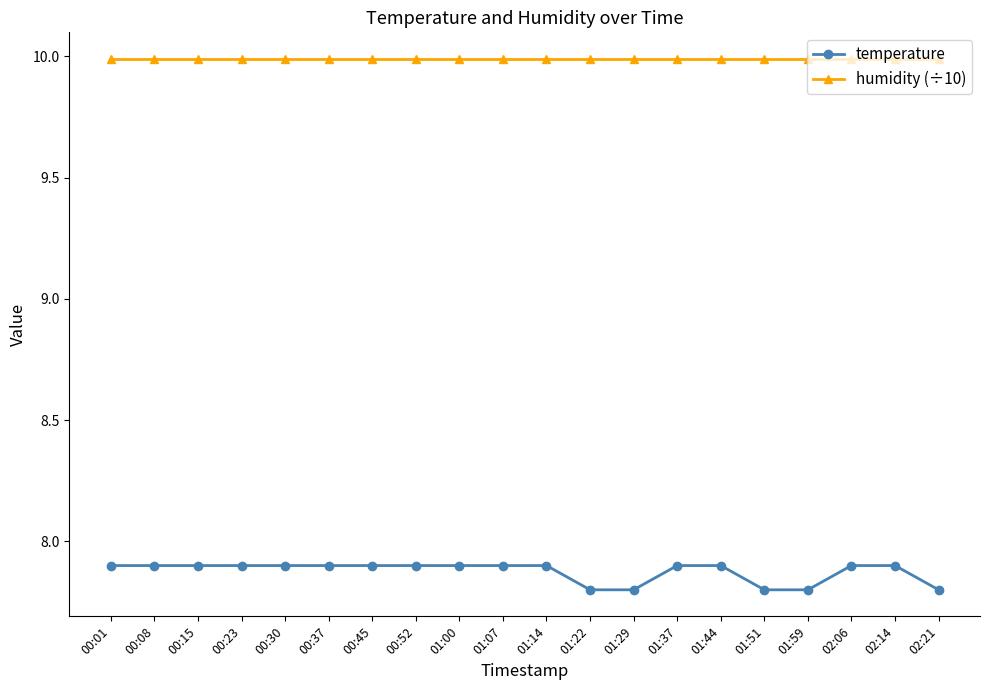

True or false: temperature and humidity (÷10) cross at least once.

False